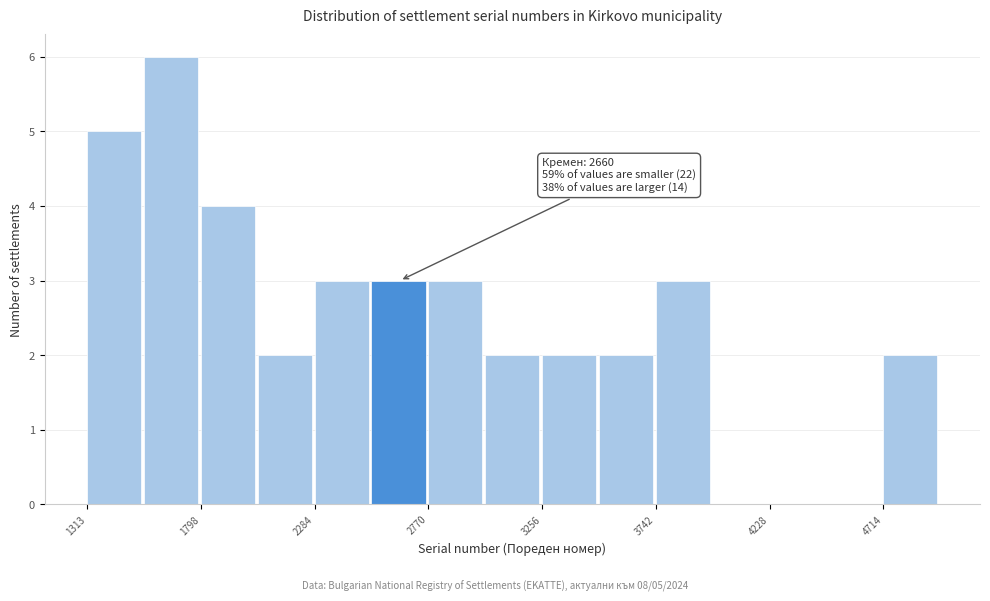

Which range on the x-axis has the tallest bar?

1550 to 1800